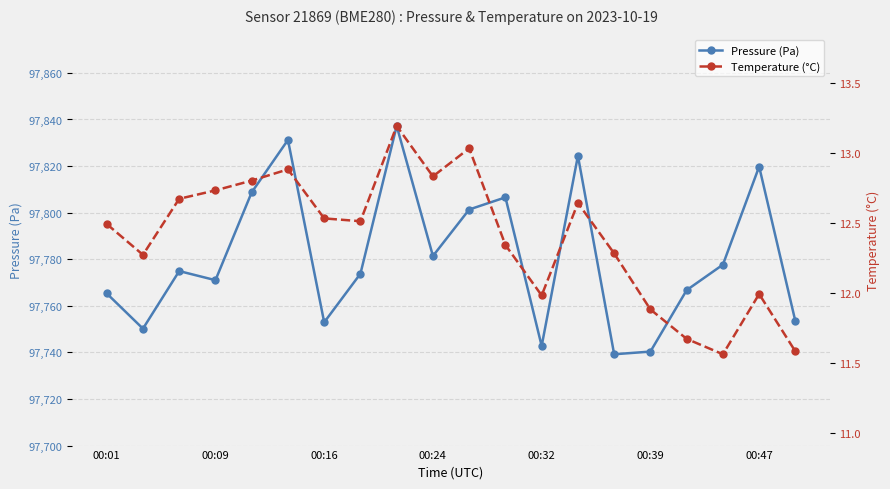

True or false: Temperature (°C) and Pressure (Pa) cross at least once.

False